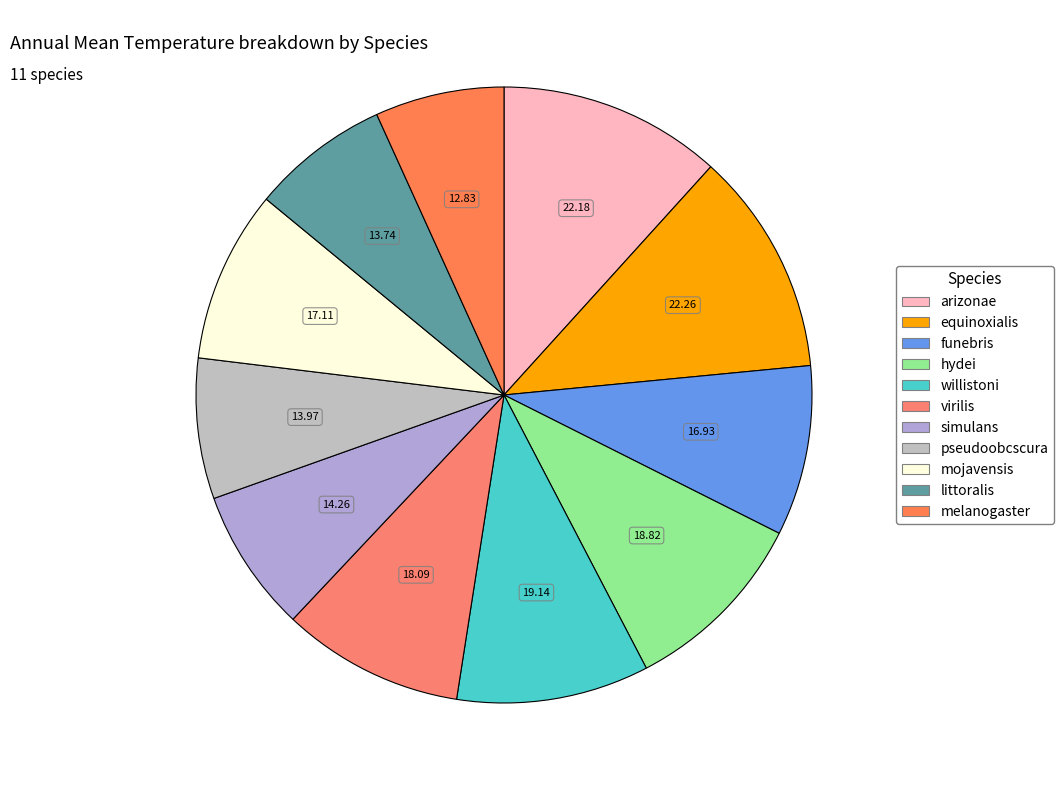

To the nearest percent, what is the combined percentage of willistoni and hydei?

20%